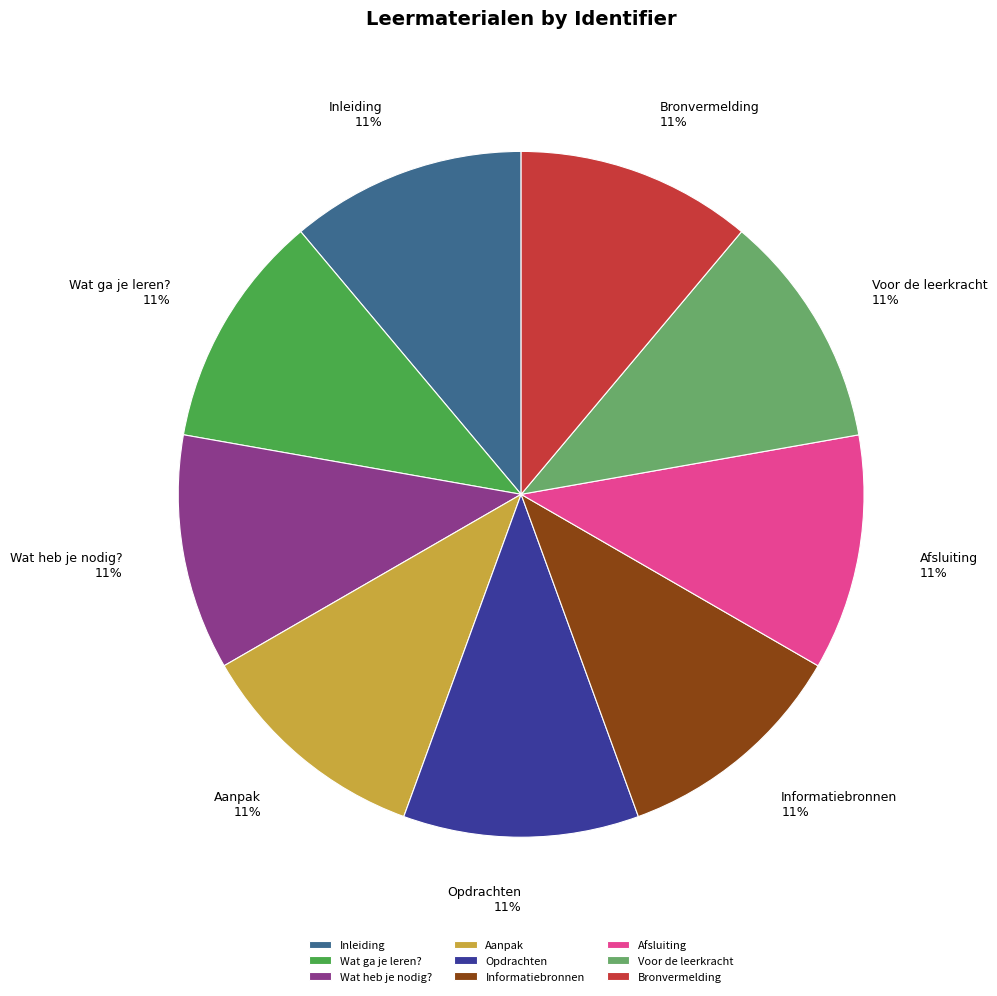

Is there a majority slice in this chart?

No